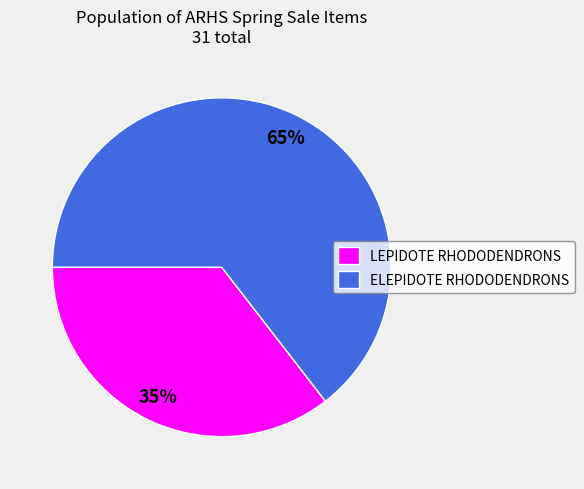

Combined, do LEPIDOTE RHODODENDRONS and ELEPIDOTE RHODODENDRONS account for over 50%?

Yes